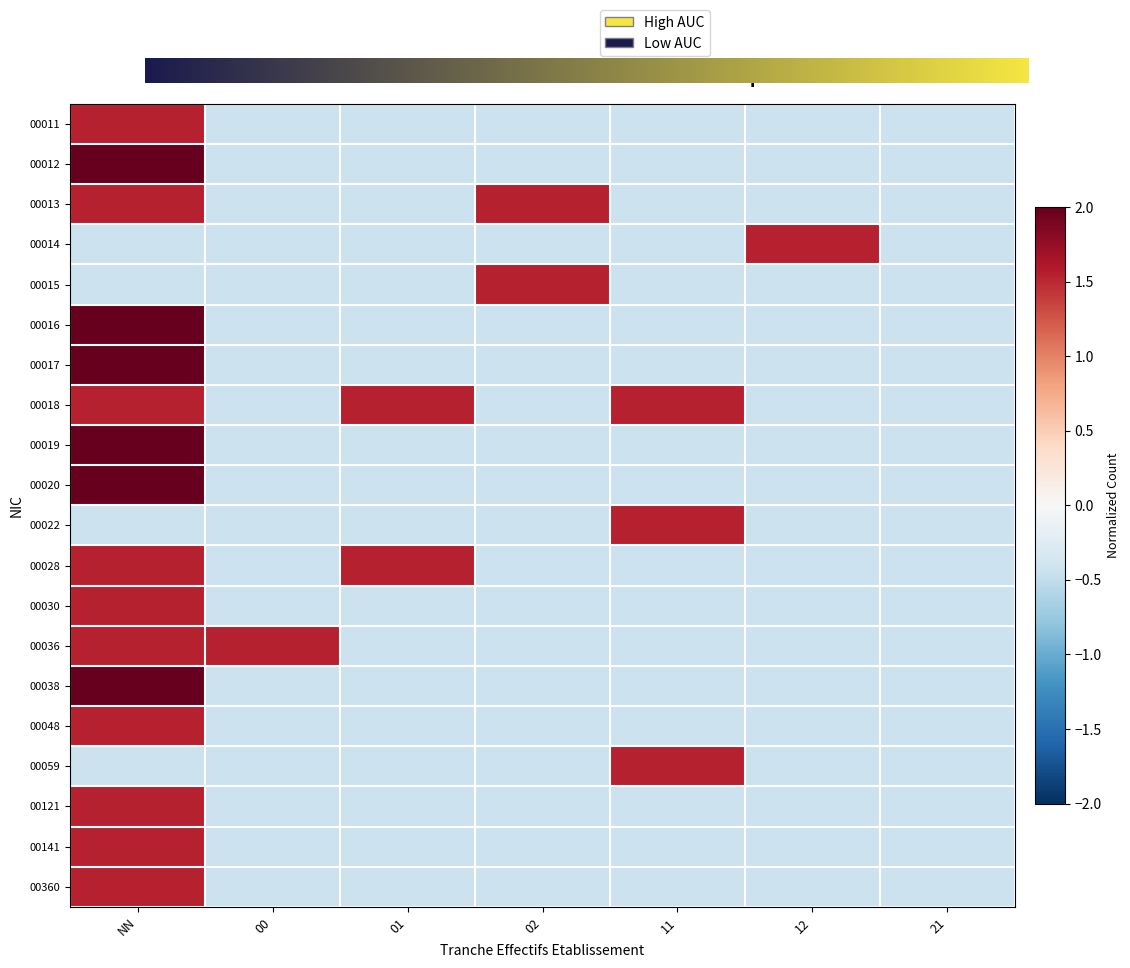

What is the total value across all series at 11?

-2.8